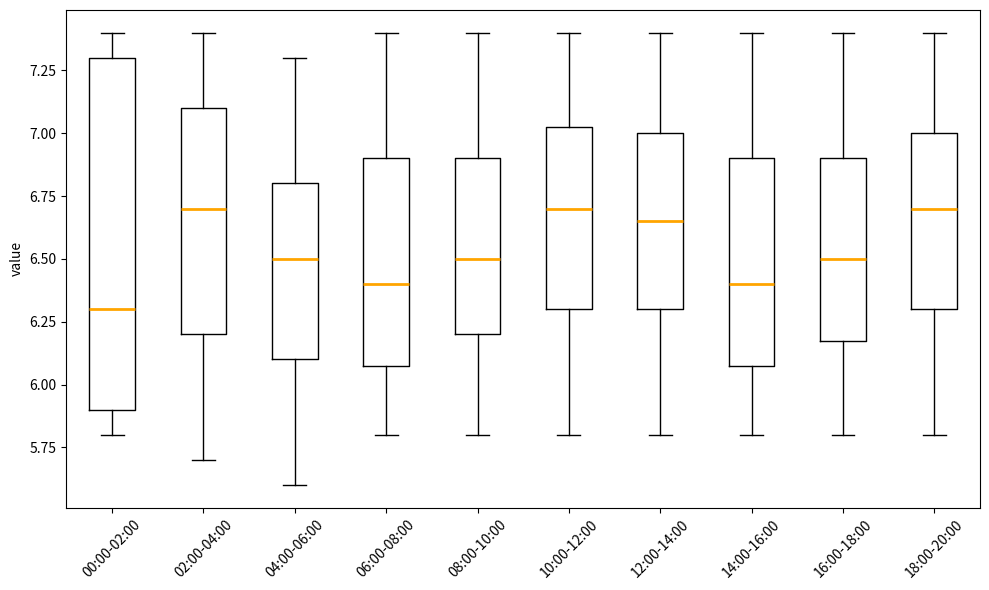

Where is the lower edge of the box for 12:00-14:00 on the y-axis? The values are not printed on the chart, so give them approximately, as read against the axis.

6.30